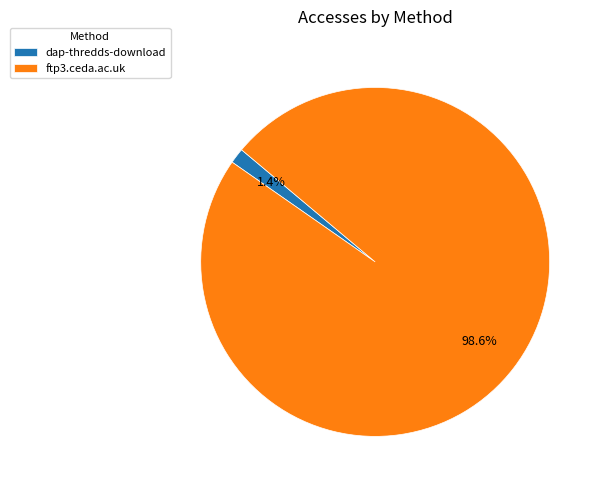

To the nearest percent, what portion does dap-thredds-download represent?

1%